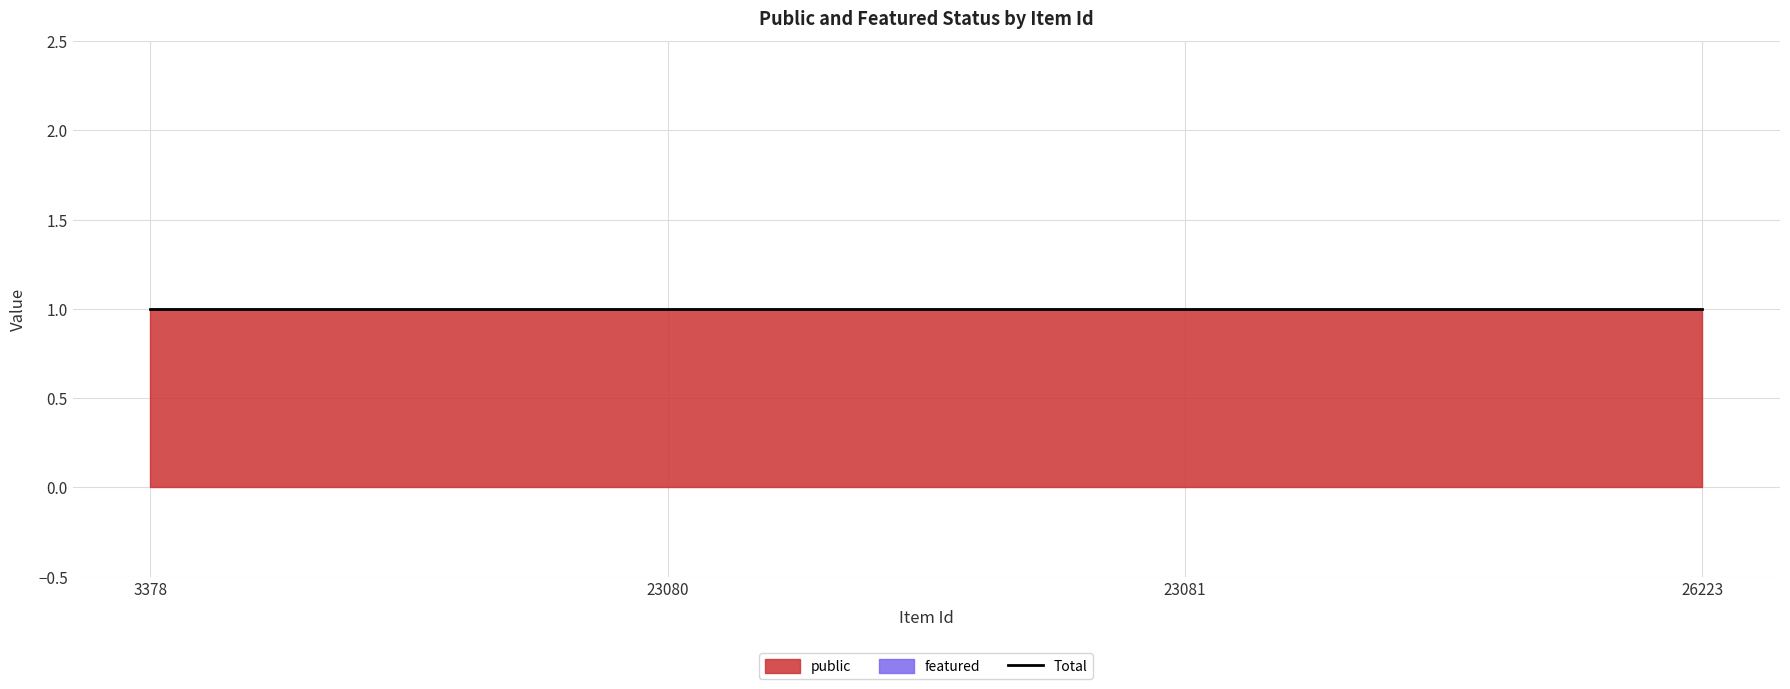

What is the total value across all series at 23081?

1